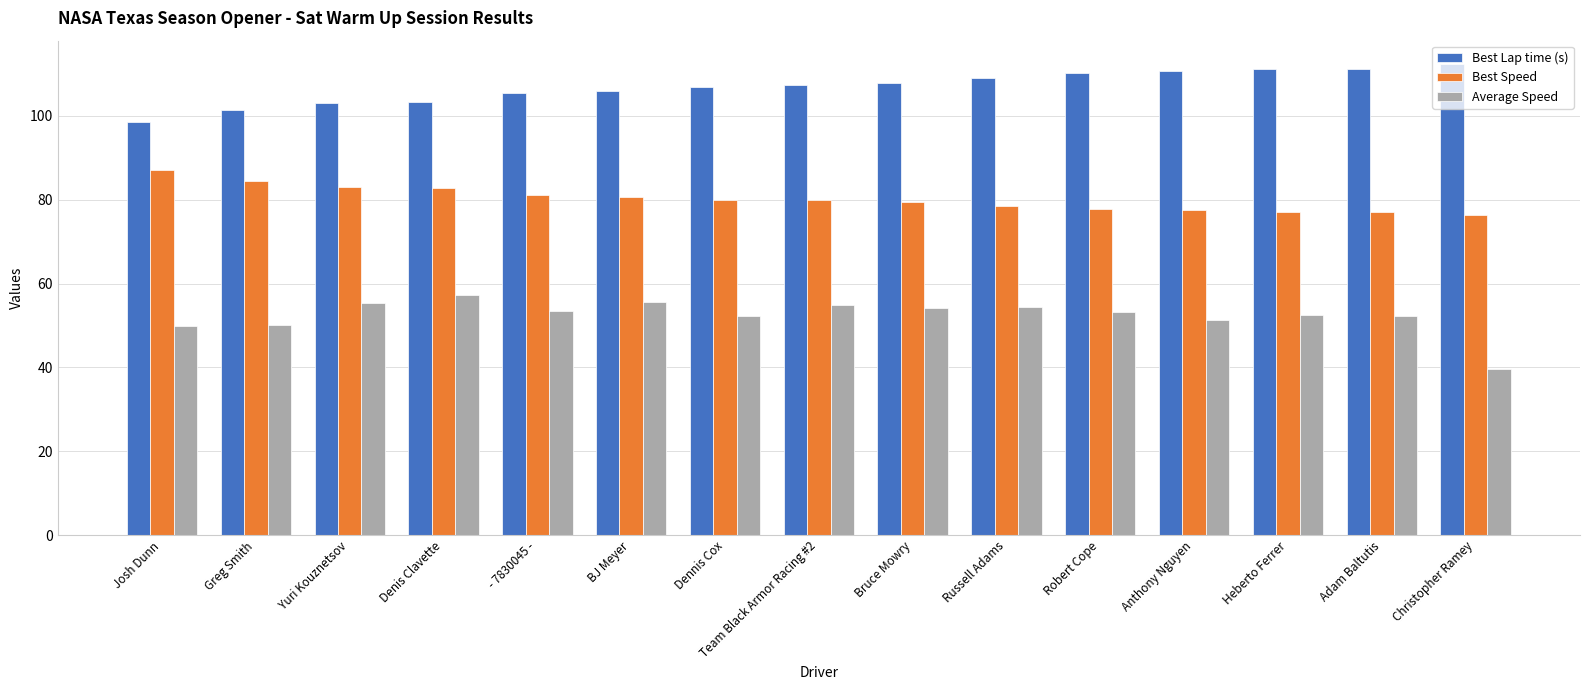

What is the value of the Best Speed bar at the 2nd from the left?

84.4